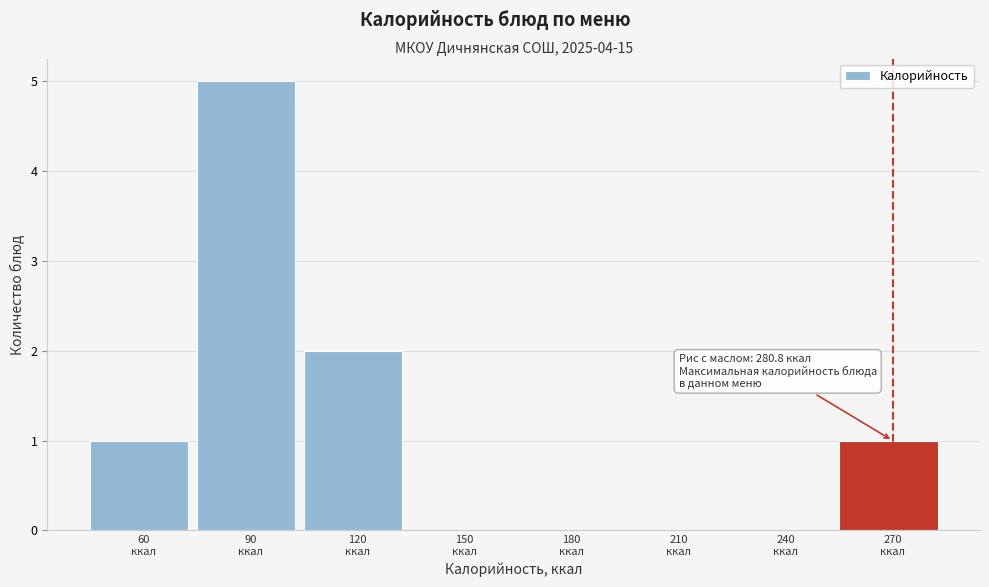

What is the sum of all values?

9